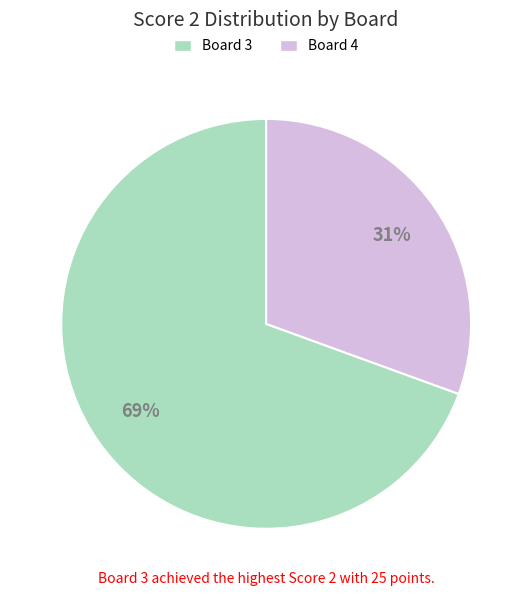

How many slices are in this pie chart?

2